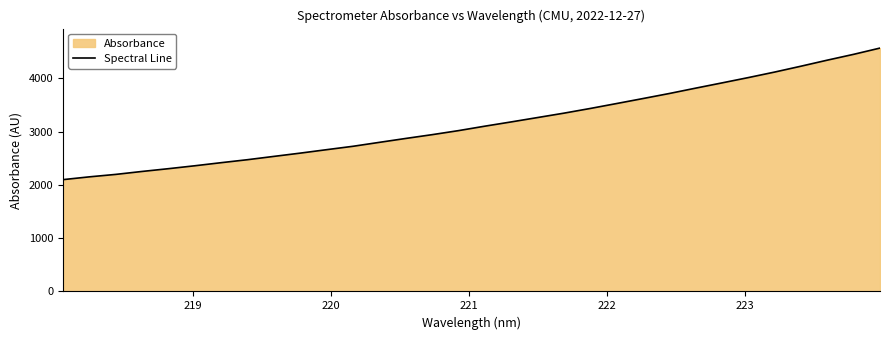

What is the smallest value displayed?

2098.7